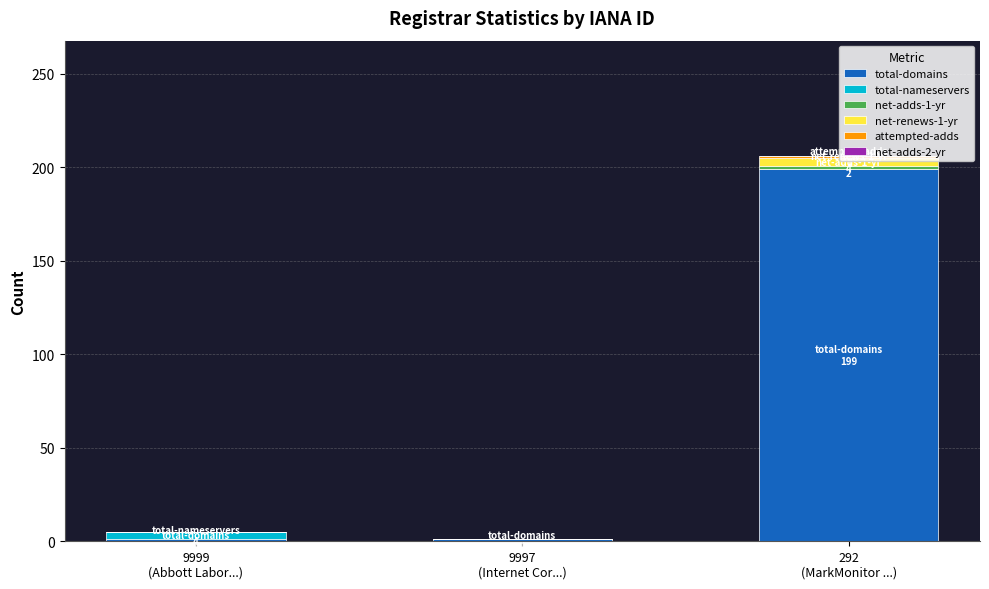

What is the maximum value for total-domains?

199